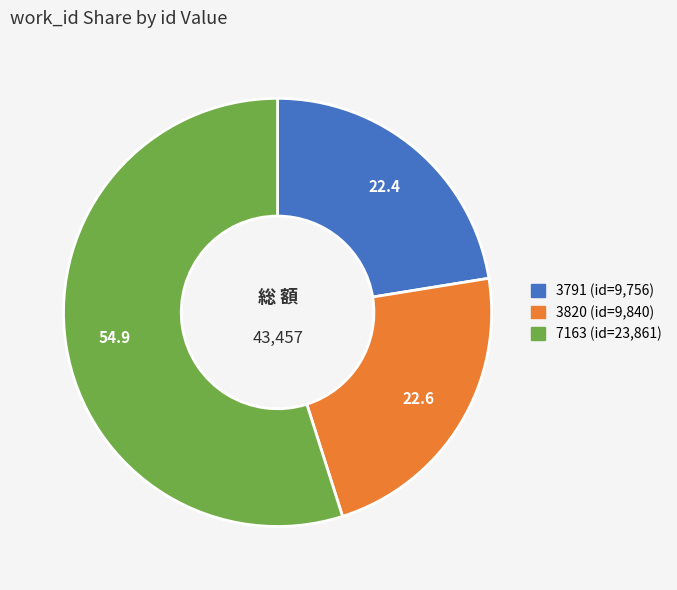

Count the number of slices in the pie.

3